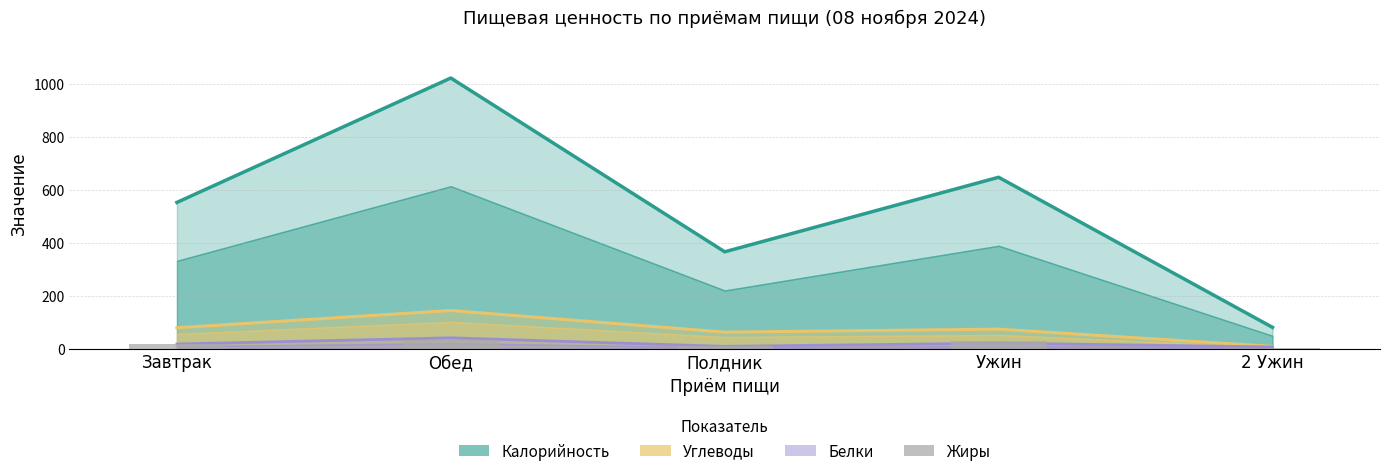

At which label does the data first exceed 18?

Завтрак